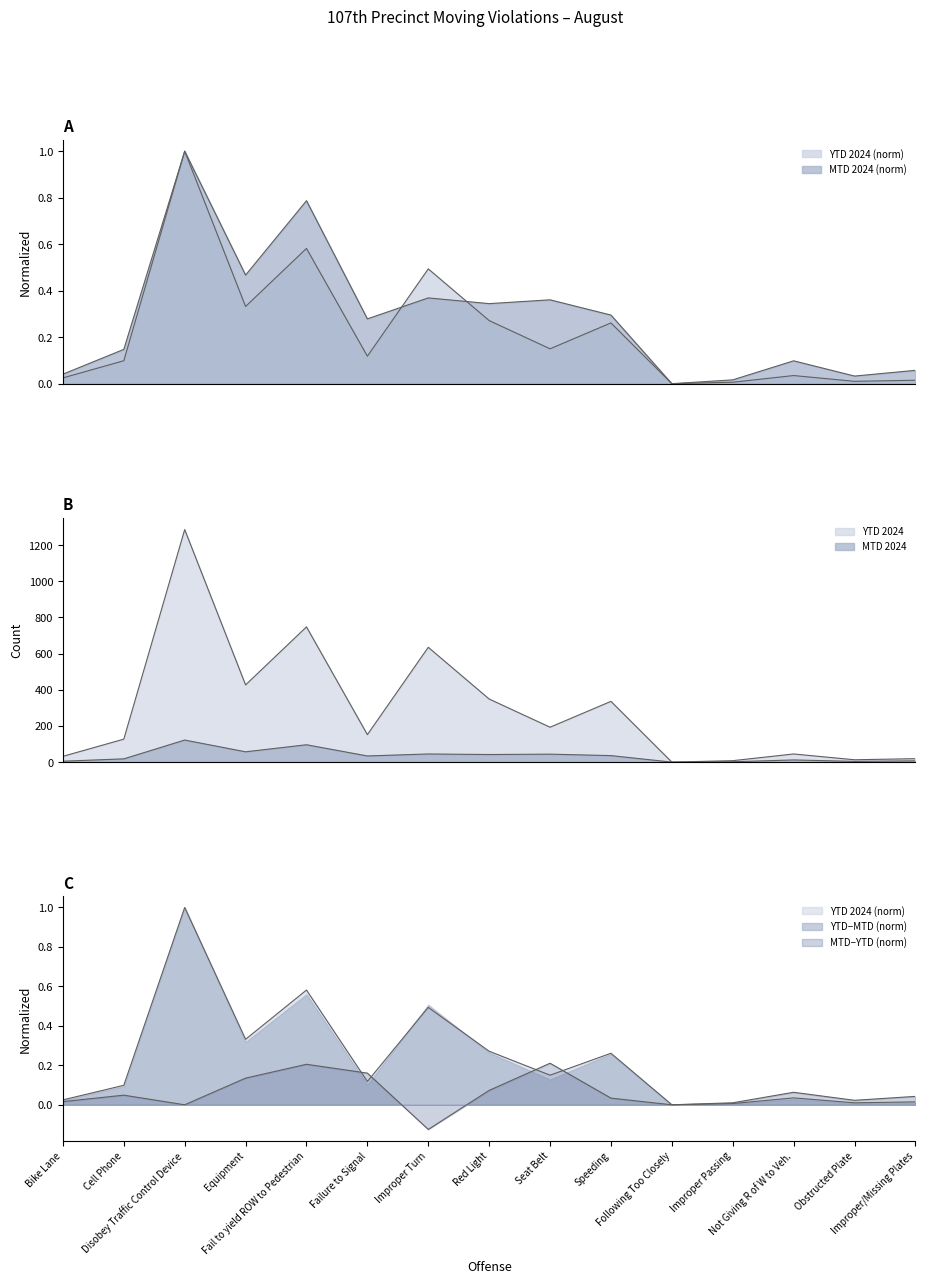

What is the difference between the YTD 2024 values at Disobey Traffic Control Device and Obstructed Plate?

1.0